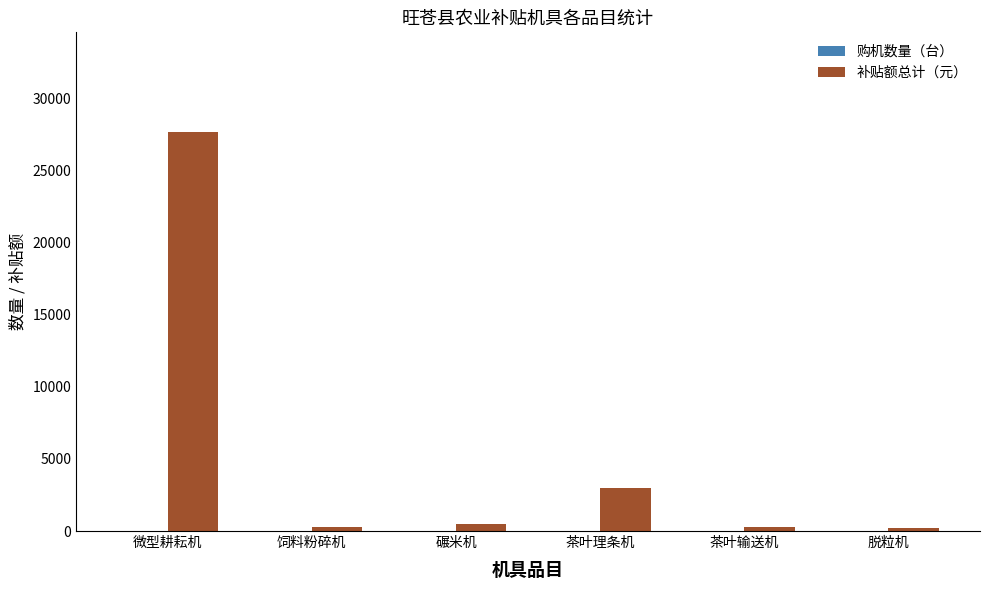

Which series changed the most between 微型耕耘机 and 饲料粉碎机?

补贴额总计（元）